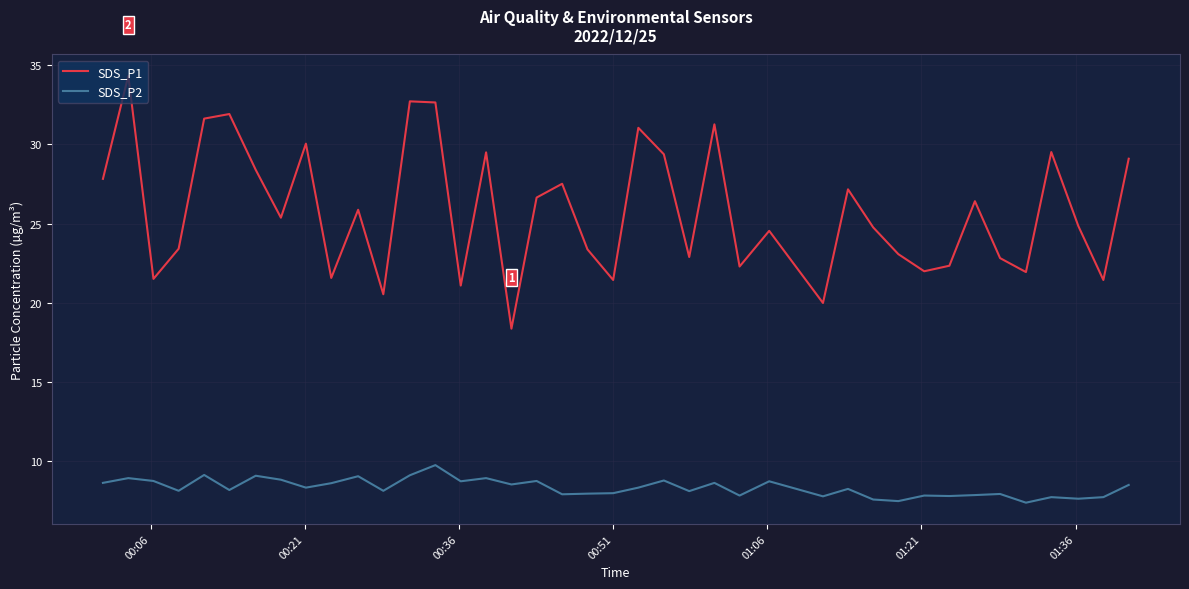

Which series has the widest spread of values?

SDS_P1